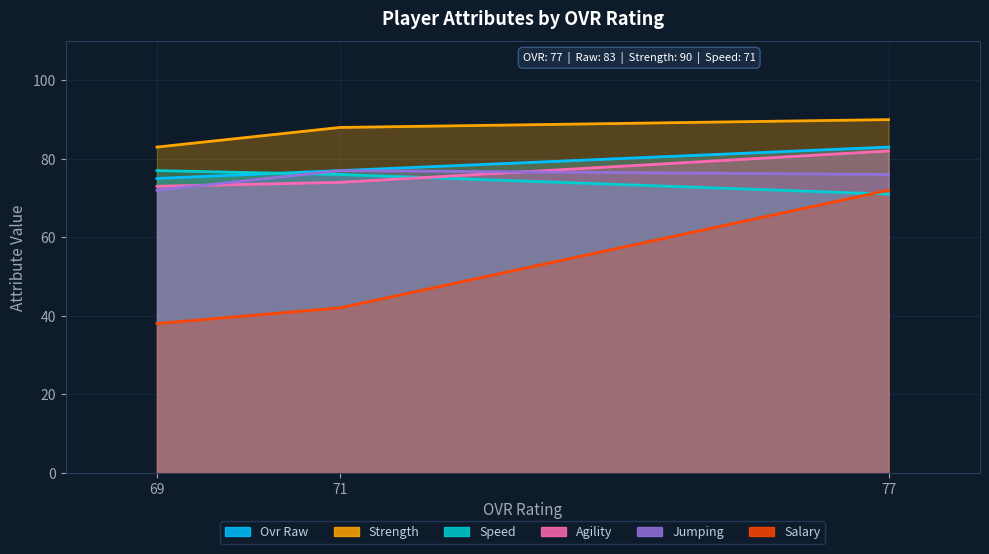

Reading right to left, list all the values displayed in this chart.

ovr_raw: 69=75	71=77	77=83
salary: 69=38	71=42	77=72
strength: 69=83	71=88	77=90
speed: 69=77	71=76	77=71
agility: 69=73	71=74	77=82
jumping: 69=72	71=77	77=76